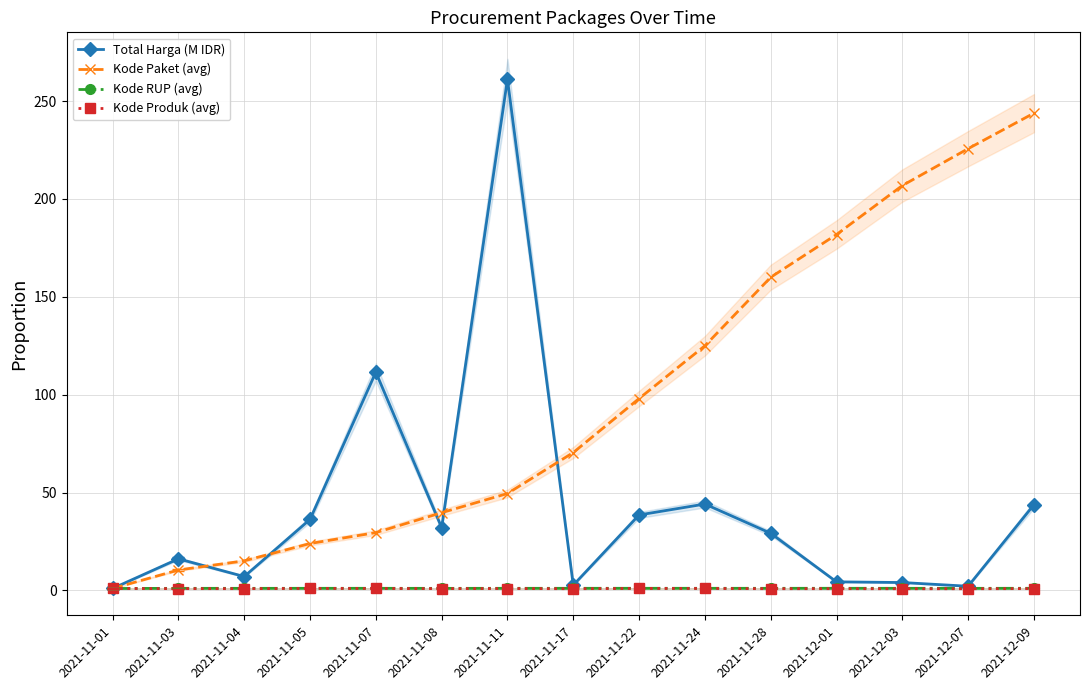

How many values in the Kode RUP (avg) series exceed 1?

14